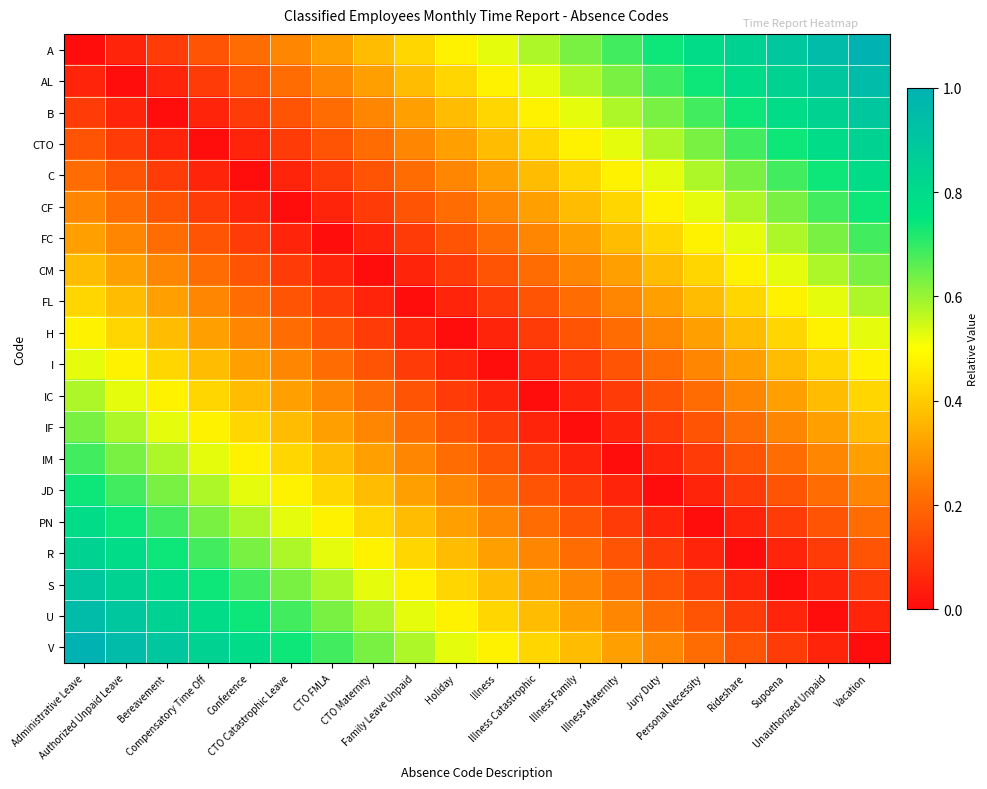

At which category is the sum across all series the highest?

Administrative Leave